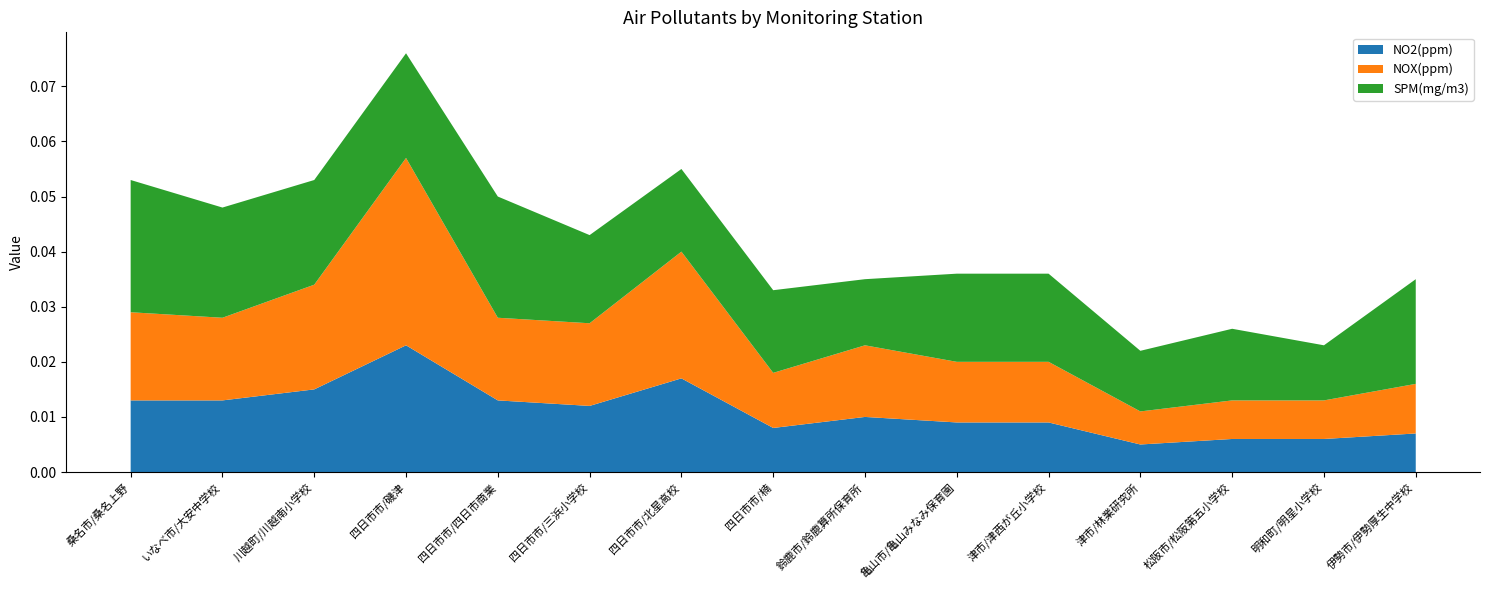

Which category has the highest value in the NO2(ppm) series?

四日市市/磯津